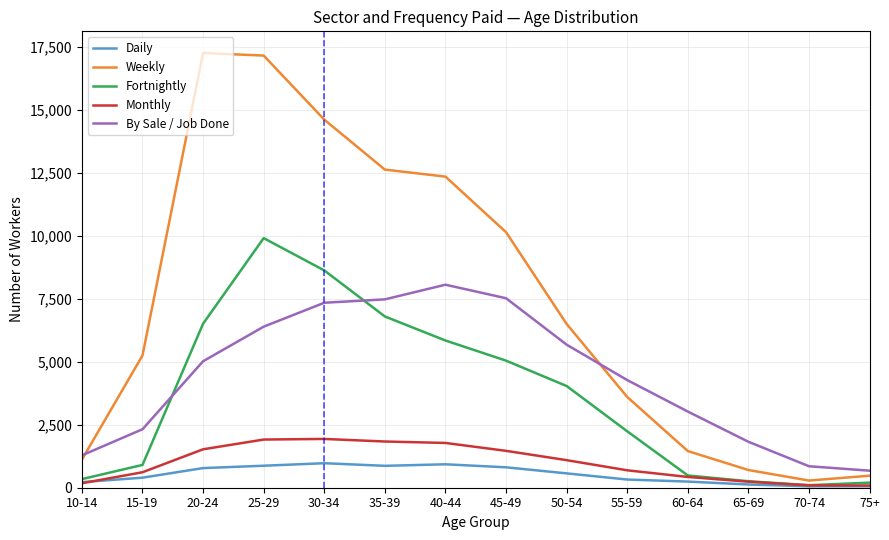

What is the difference between the maximum and minimum values in the Daily series?

917